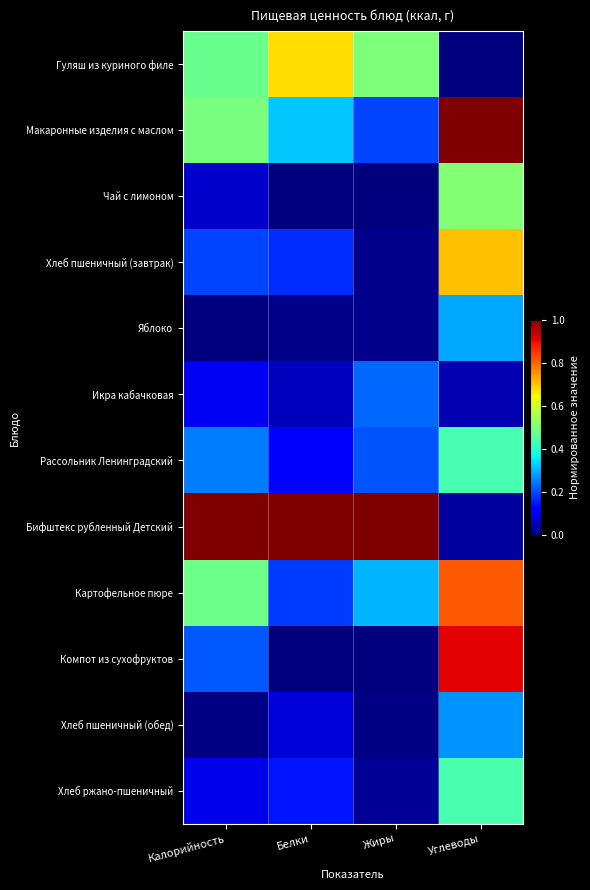

Reading left to right, what are all the values shown in this chart?

Гуляш из куриного филе: Калорийность=0.5	Белки=0.7	Жиры=0.5	Углеводы=0.0
Макаронные изделия с маслом: Калорийность=0.5	Белки=0.3	Жиры=0.2	Углеводы=1.0
Чай с лимоном: Калорийность=0.1	Белки=0.0	Жиры=0.0	Углеводы=0.5
Хлеб пшеничный (завтрак): Калорийность=0.2	Белки=0.2	Жиры=0.0	Углеводы=0.7
Яблоко: Калорийность=0.0	Белки=0.0	Жиры=0.0	Углеводы=0.3
Икра кабачковая: Калорийность=0.1	Белки=0.1	Жиры=0.2	Углеводы=0.0
Рассольник Ленинградский: Калорийность=0.2	Белки=0.1	Жиры=0.2	Углеводы=0.4
Бифштекс рубленный Детский: Калорийность=1.0	Белки=1.0	Жиры=1.0	Углеводы=0.0
Картофельное пюре: Калорийность=0.5	Белки=0.2	Жиры=0.3	Углеводы=0.8
Компот из сухофруктов: Калорийность=0.2	Белки=0.0	Жиры=0.0	Углеводы=0.9
Хлеб пшеничный (обед): Калорийность=0.0	Белки=0.1	Жиры=0.0	Углеводы=0.3
Хлеб ржано-пшеничный: Калорийность=0.1	Белки=0.1	Жиры=0.0	Углеводы=0.4